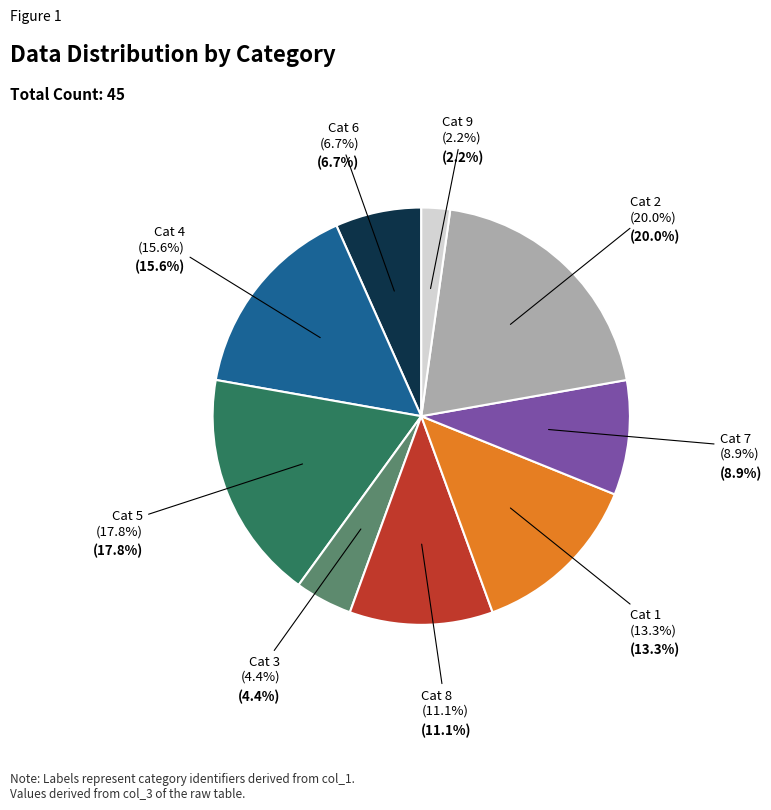

Combined, do 9 and 1 account for over 50%?

No